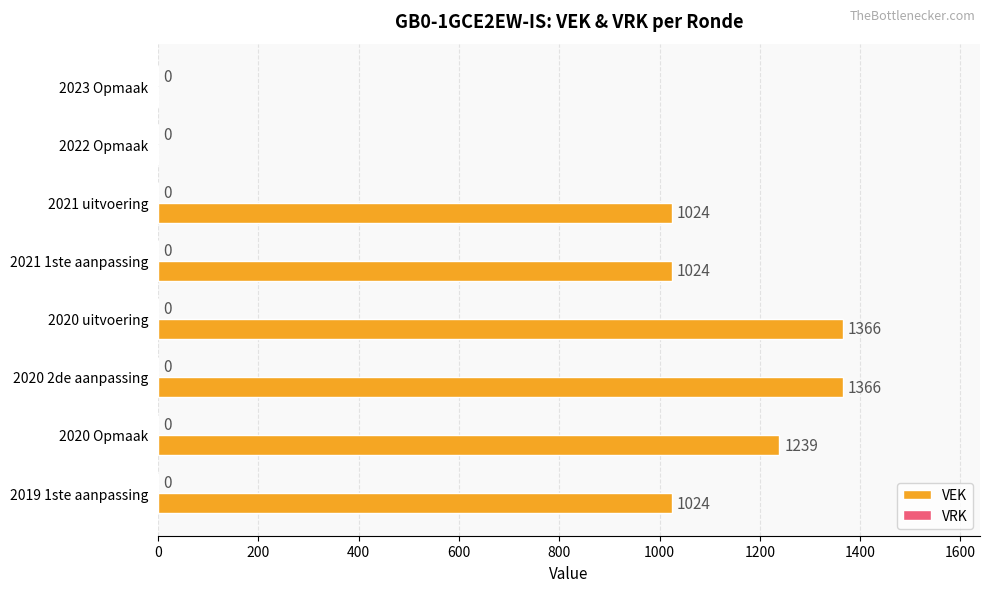

What is the sum of the values at 2020 2de aanpassing and 2020 Opmaak?

2605